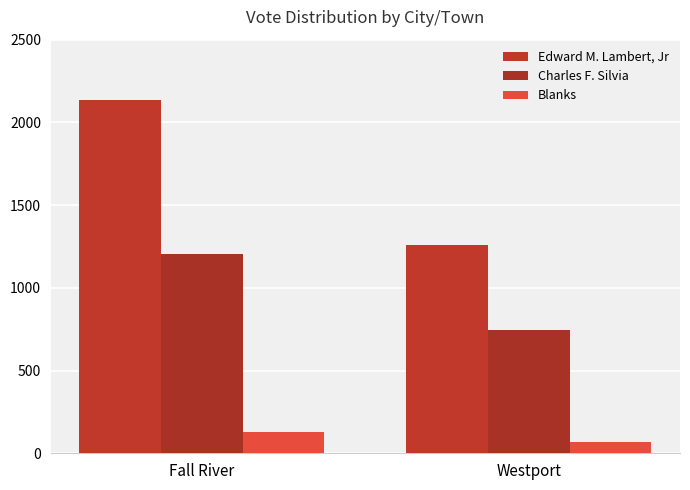

What is the lowest value of the Edward M. Lambert, Jr series?

1260